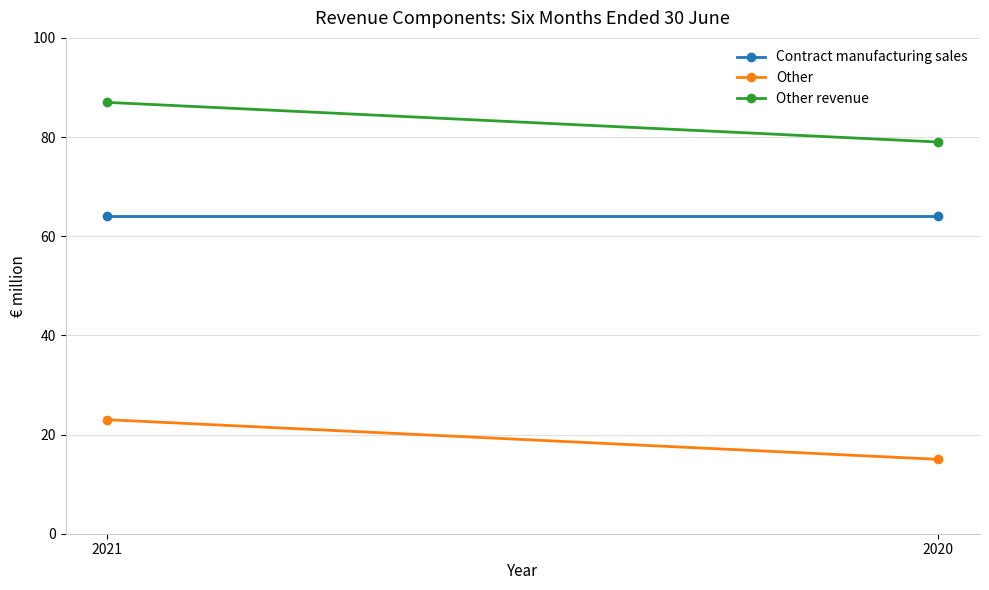

The value of Other revenue at 2021 is 153. True or false?

False